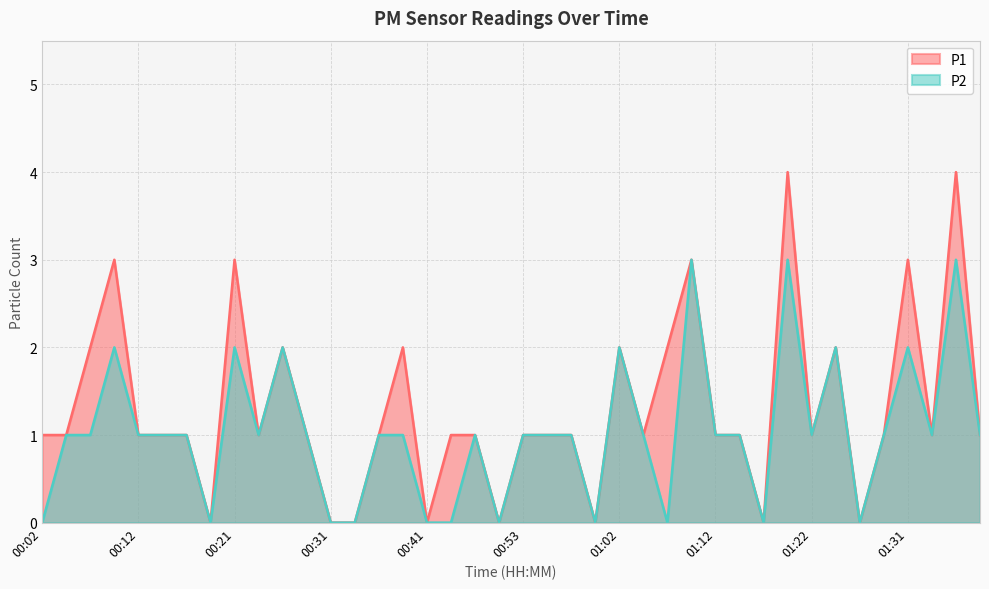

What are all the series names shown in the legend?

P1, P2